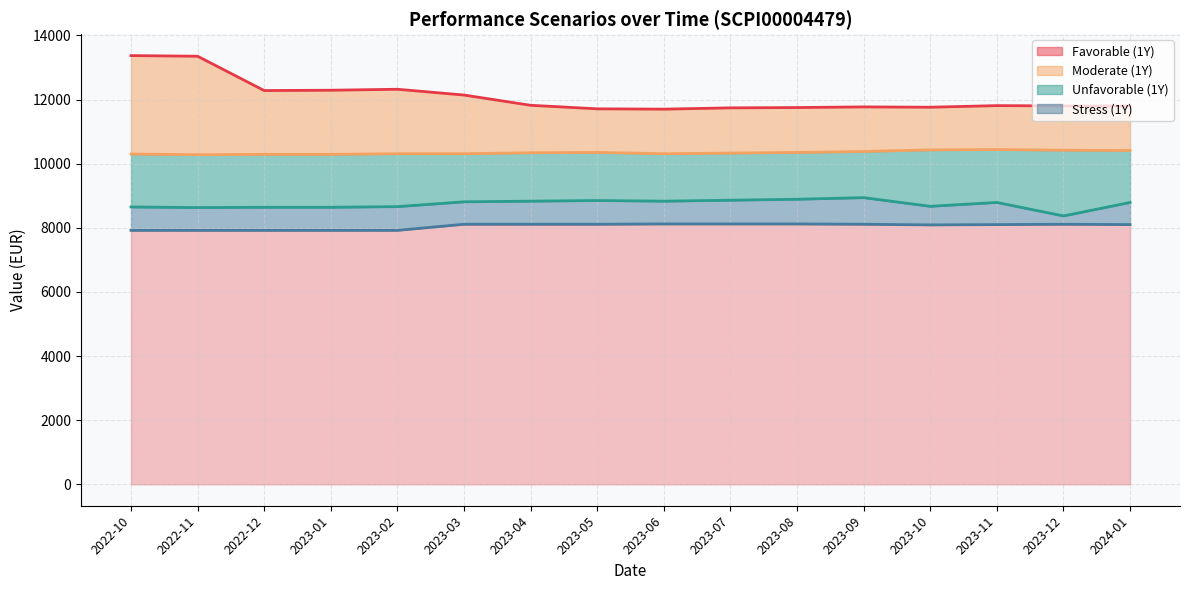

What is the label of the 9th point from the right?

2023-05